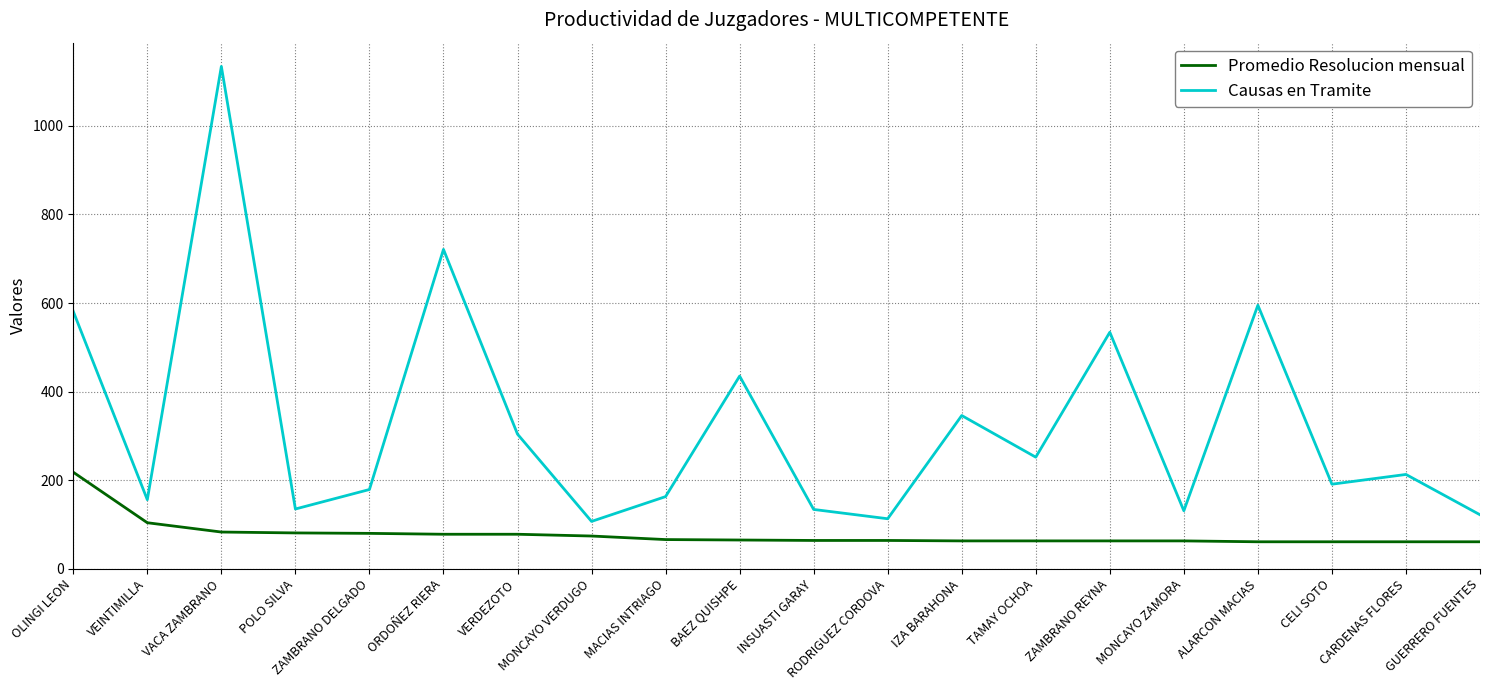

The Promedio Resolucion mensual series shows 63 at MONCAYO ZAMORA. True or false?

True